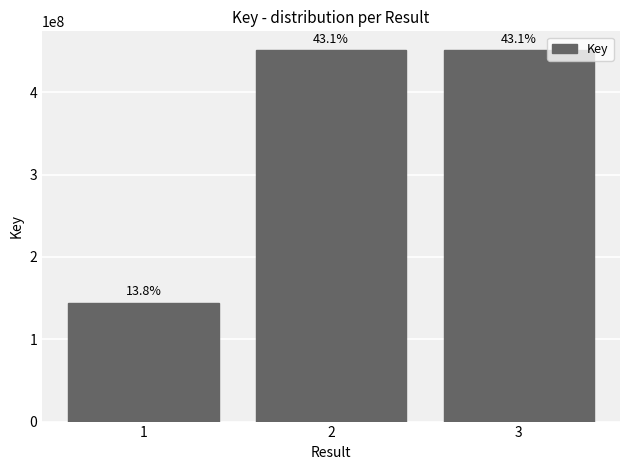

What is the value of the 1st bar from the left?

144611798